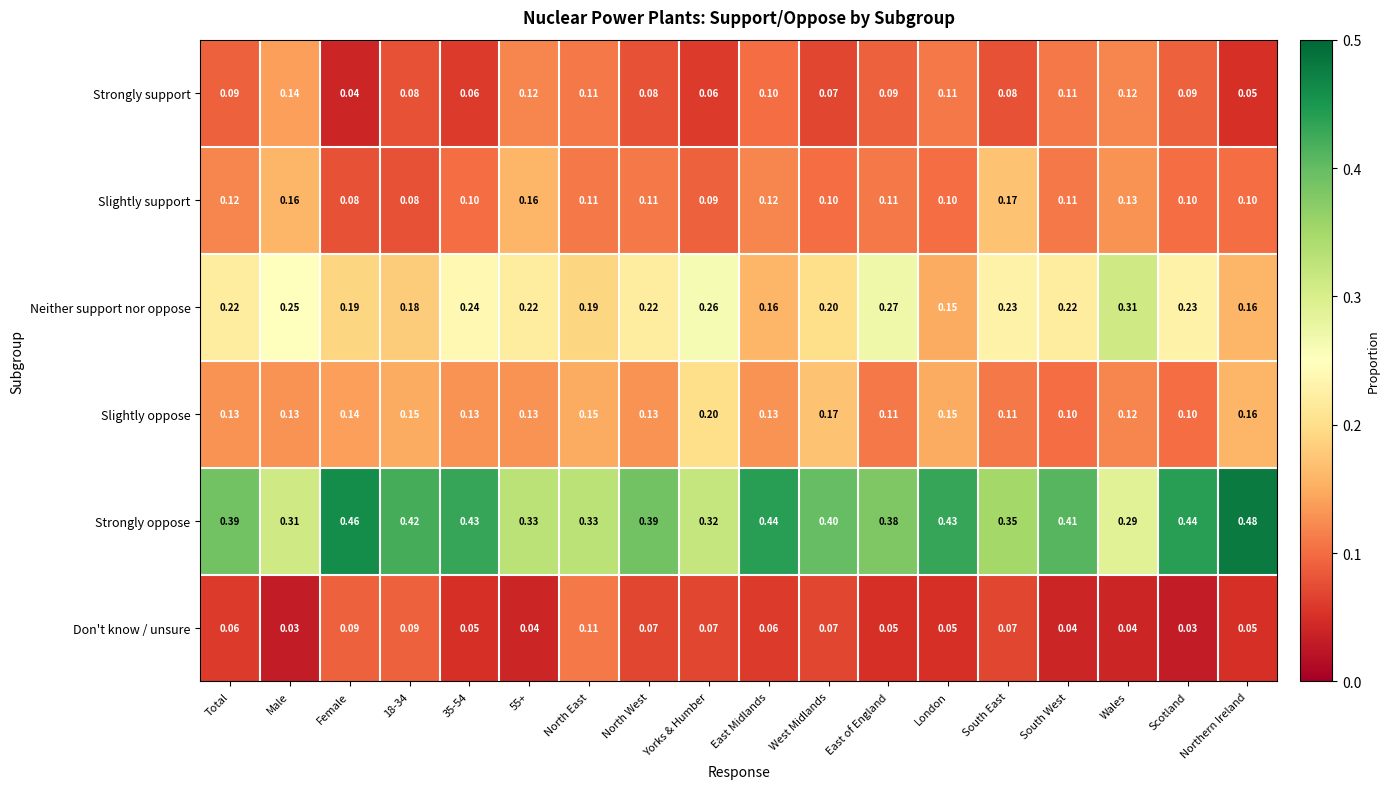

Which series has the widest spread of values?

Strongly oppose